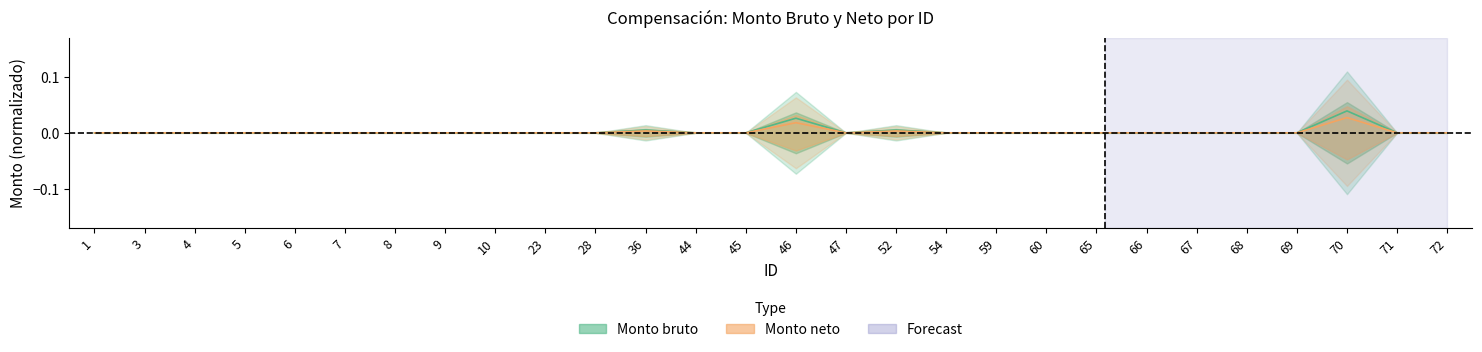

True or false: Monto neto and Monto bruto intersect in this chart.

False